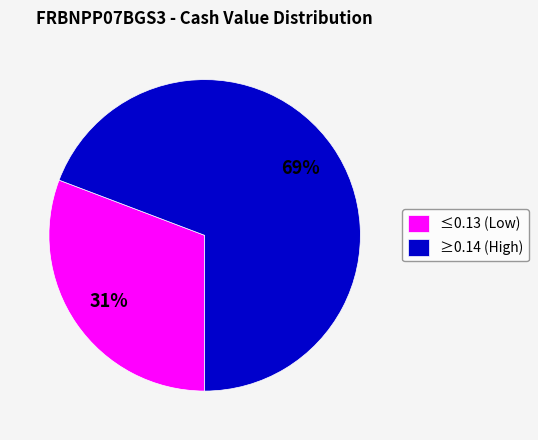

The ≤0.13 (Low) slice represents 31% of the pie. True or false?

True